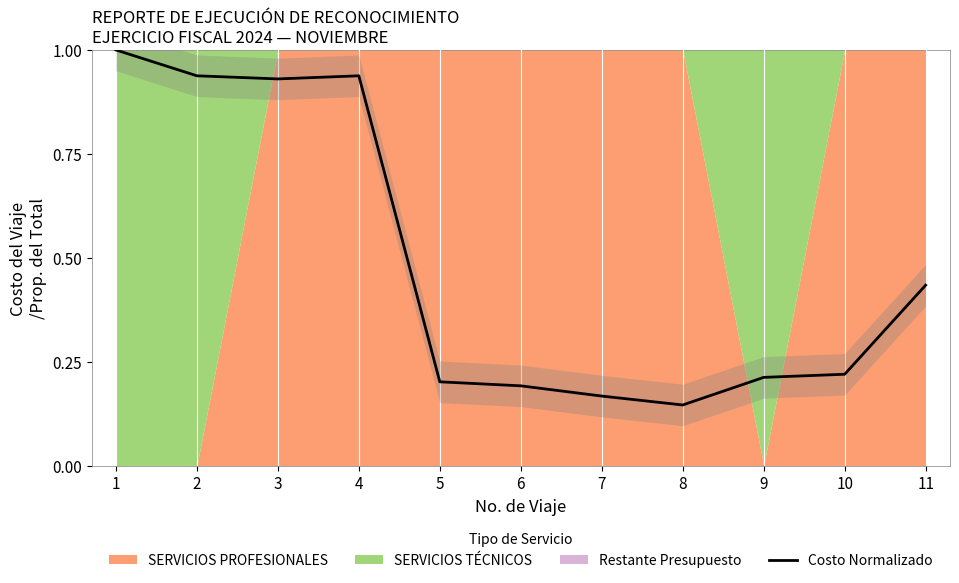

Reading left to right, extract all data points from this chart.

1.0	0.9	0.9	0.9	0.2	0.2	0.2	0.1	0.2	0.2	0.4